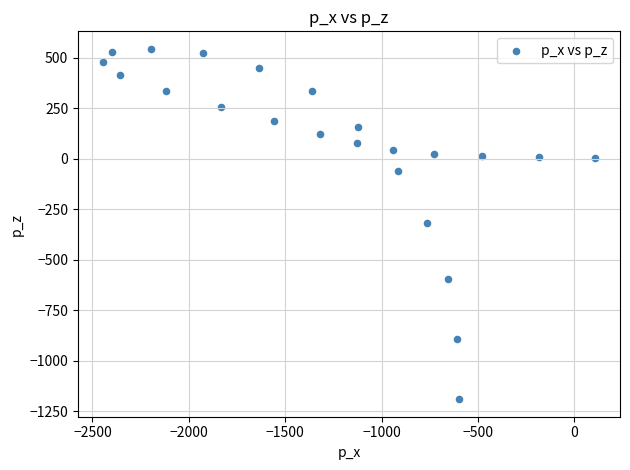

What is the range of X values (max minus min)?

2555.5